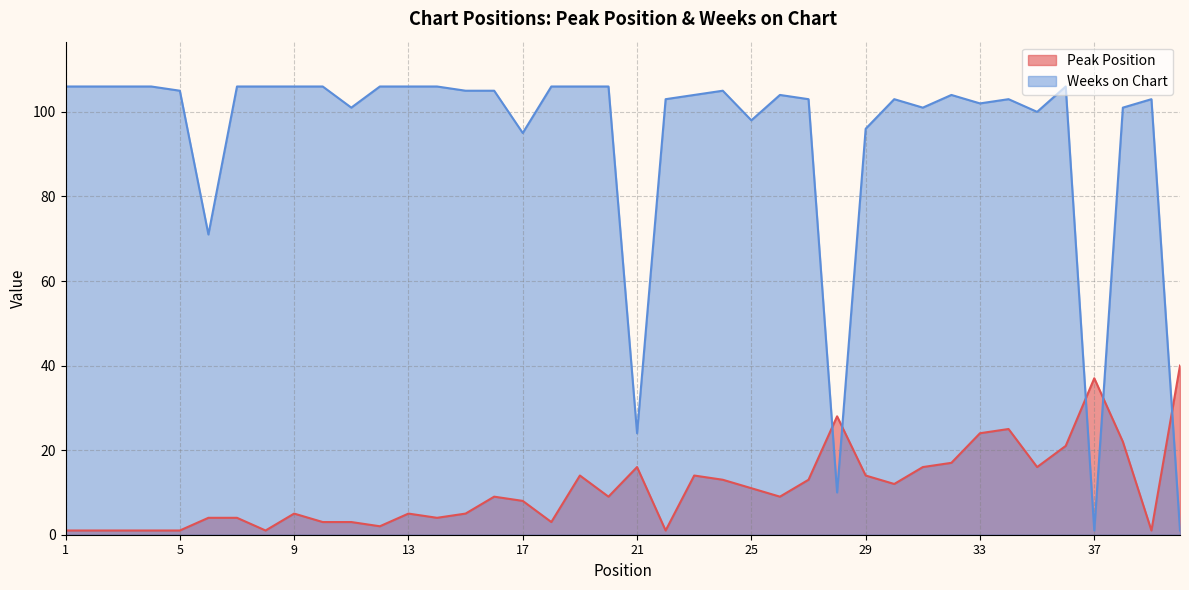

True or false: Peak Position has more than 1 points higher than both neighbors.

True